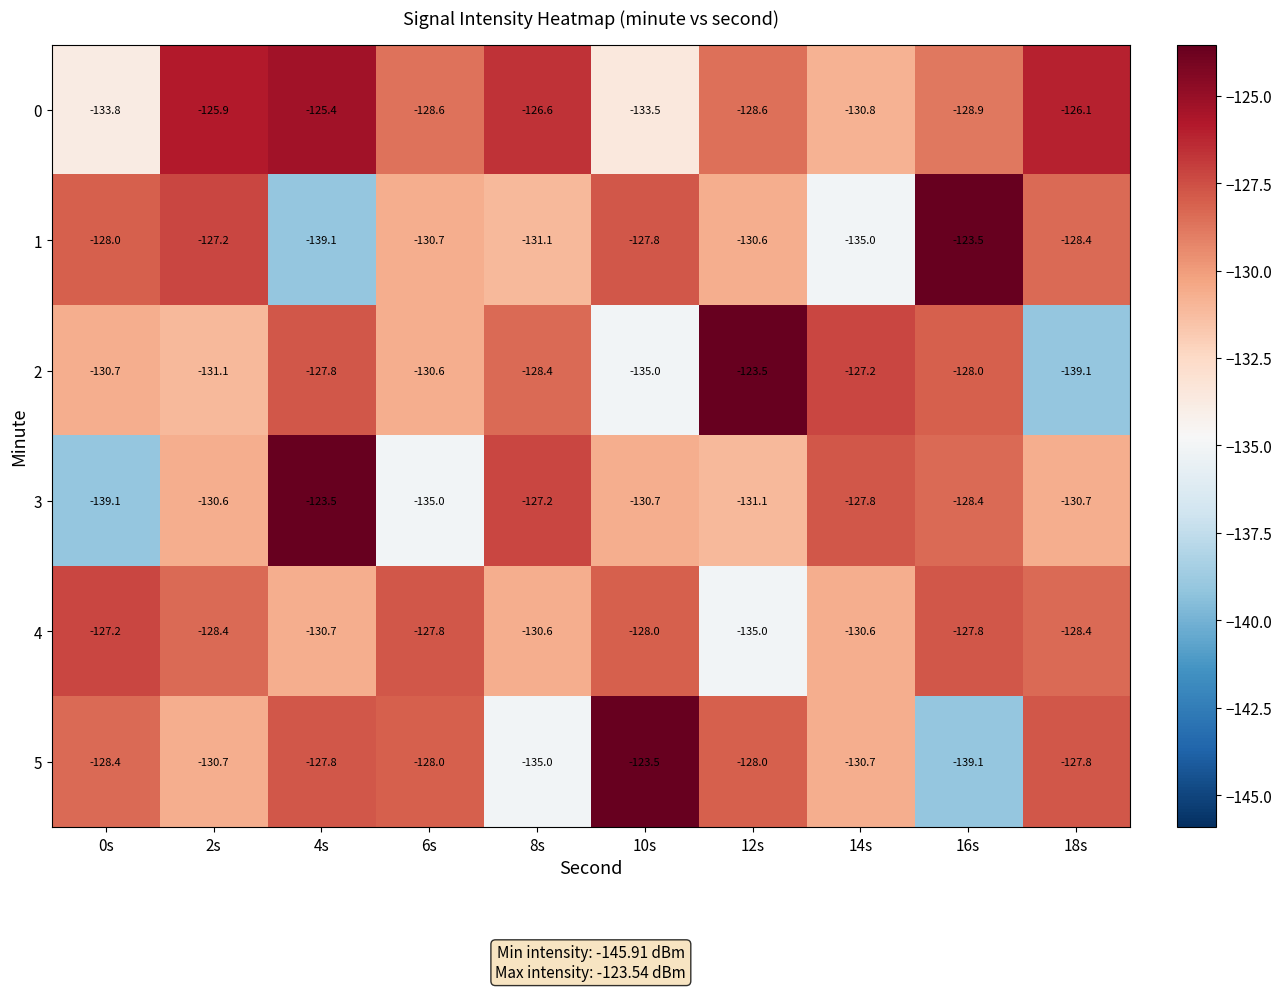

Which category has the lowest value in the 4 series?

12s